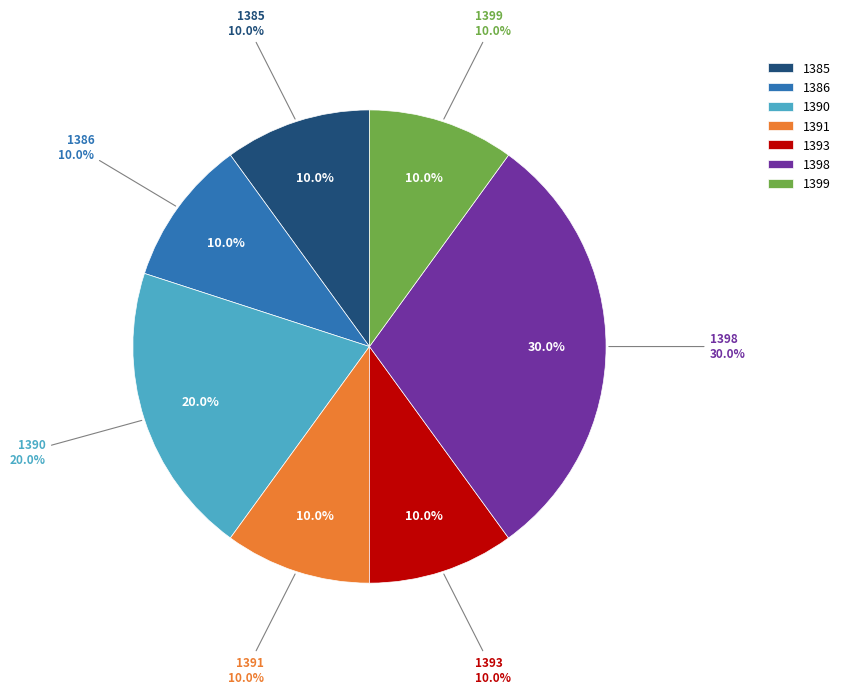

Combined, do 1399 and 1393 account for over 50%?

No